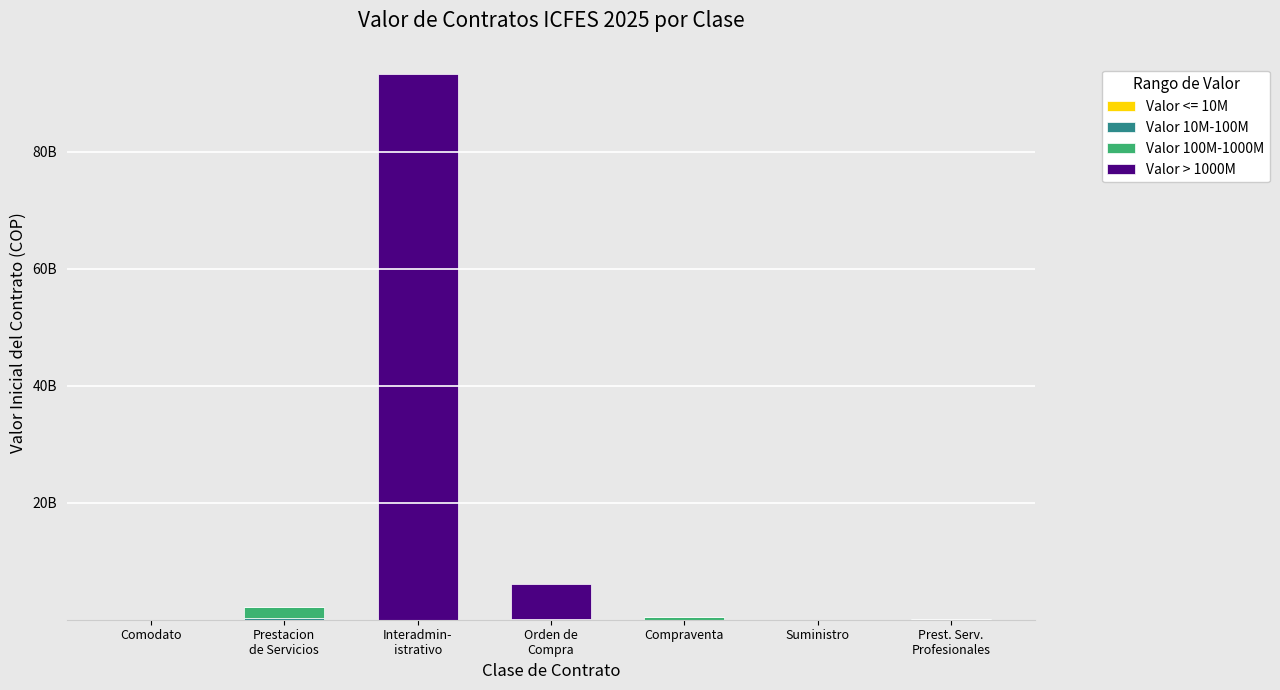

Is it true that Valor 100M-1000M equals 0 at Suministro?

True